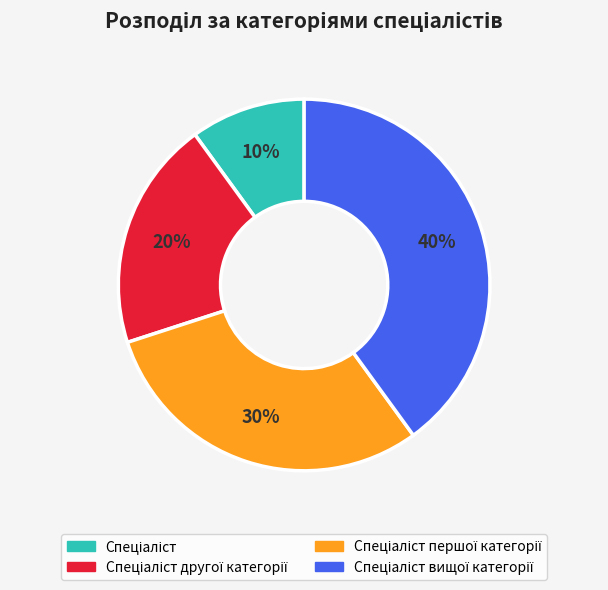

To the nearest percent, what is the difference between the largest and smallest slice percentages?

30%